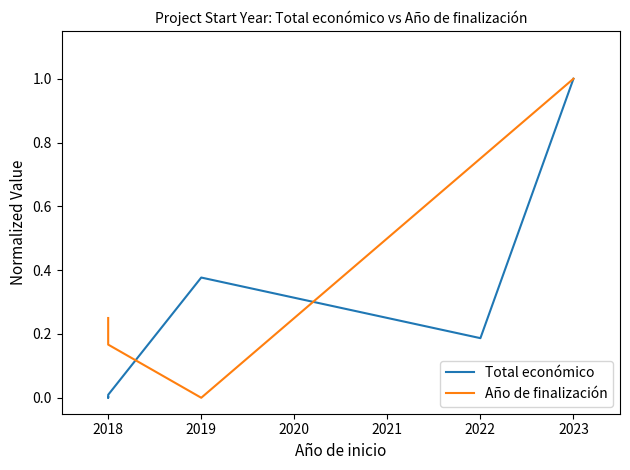

Is it true that Total económico equals 0.3 at 2022?

False